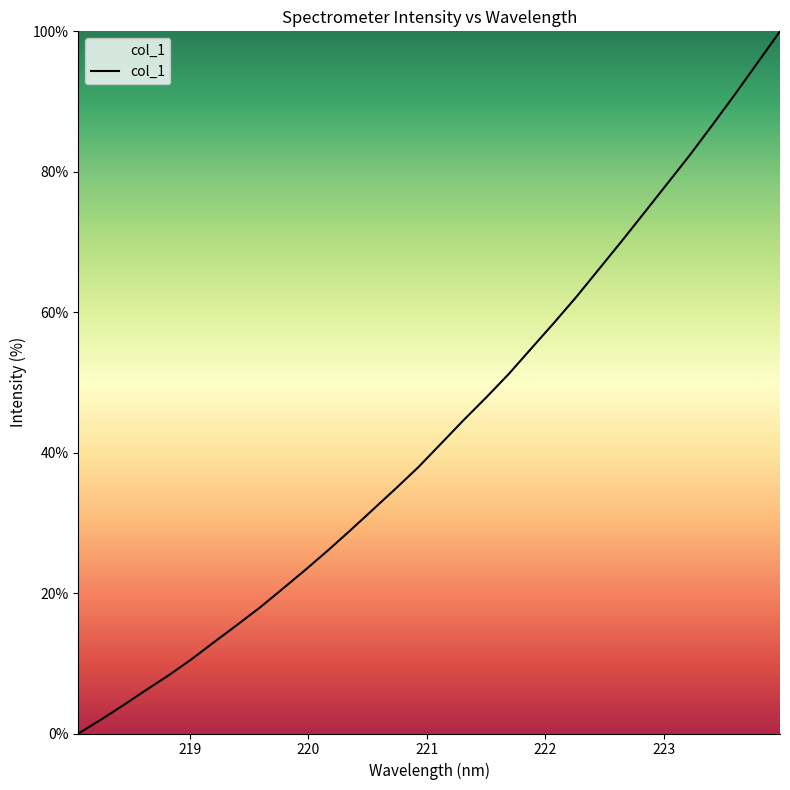

What is the difference between the maximum and minimum values?

100.0